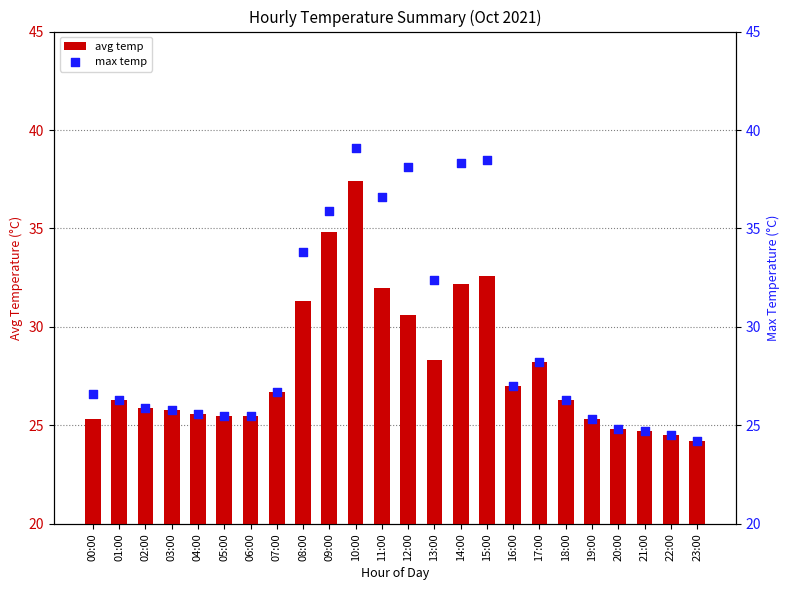

What is the total value across all series at 00:00?

51.9